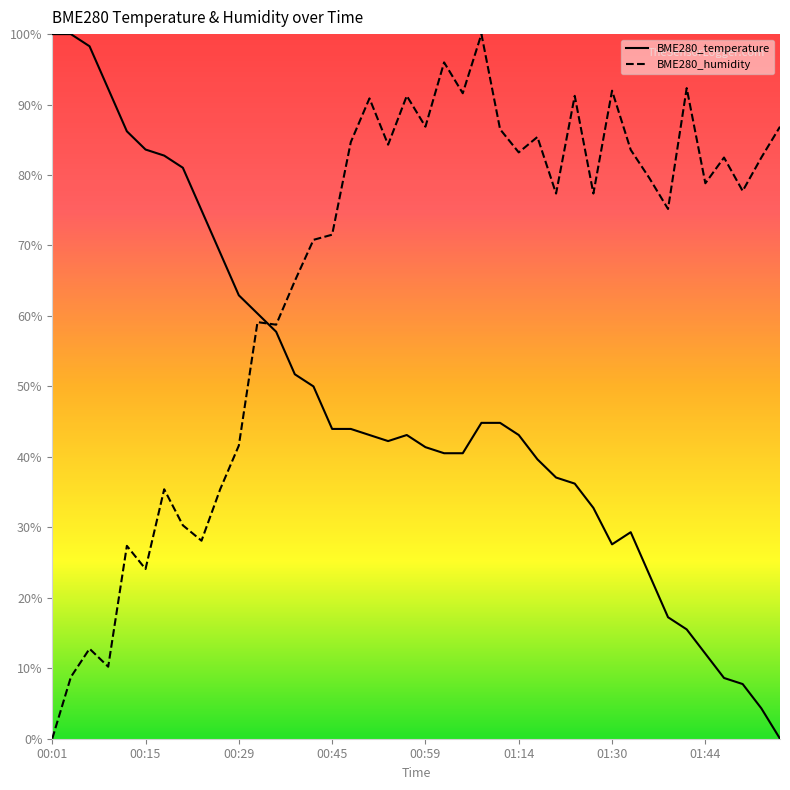

List the series in order of their overall mean, highest first.

BME280_humidity, BME280_temperature